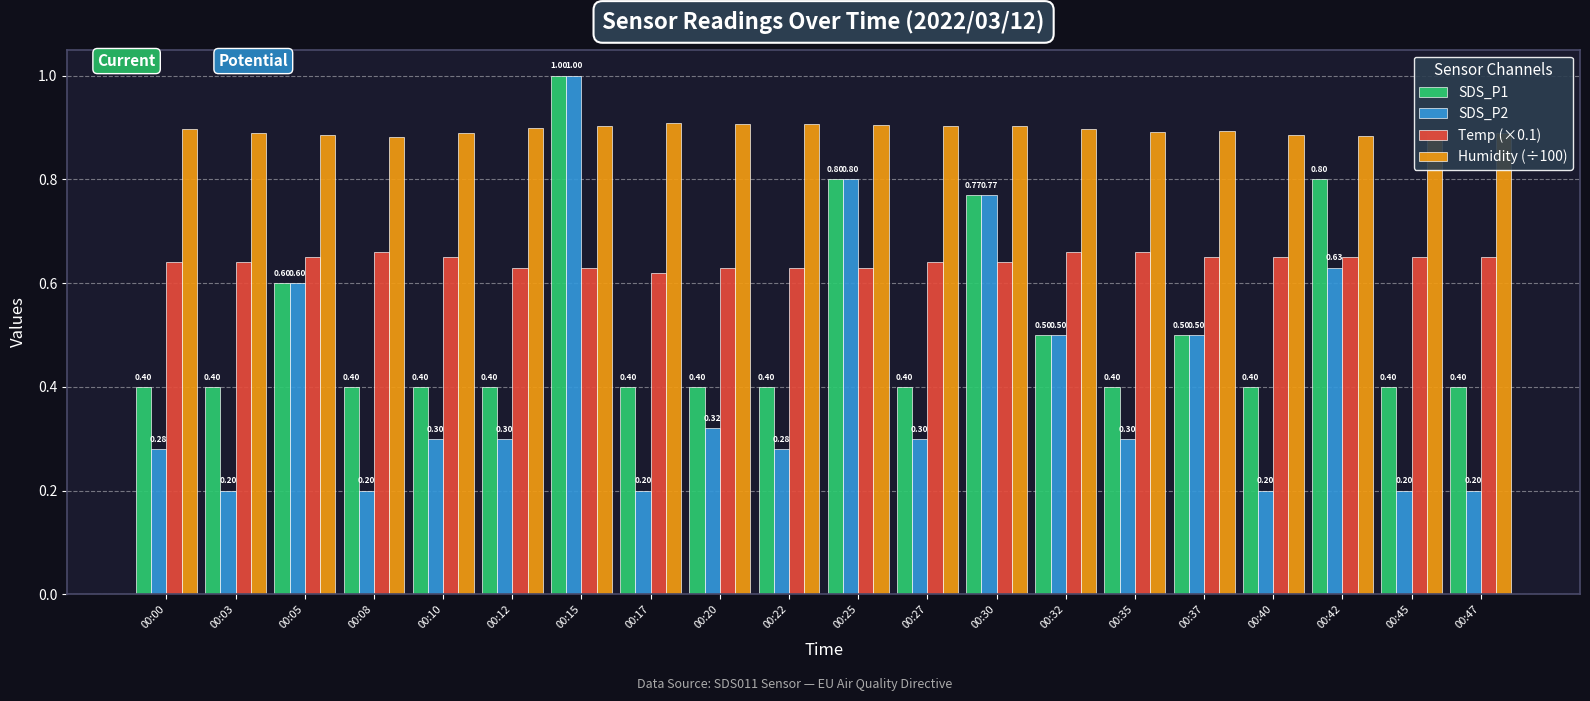

What is the greatest value displayed?

1.0